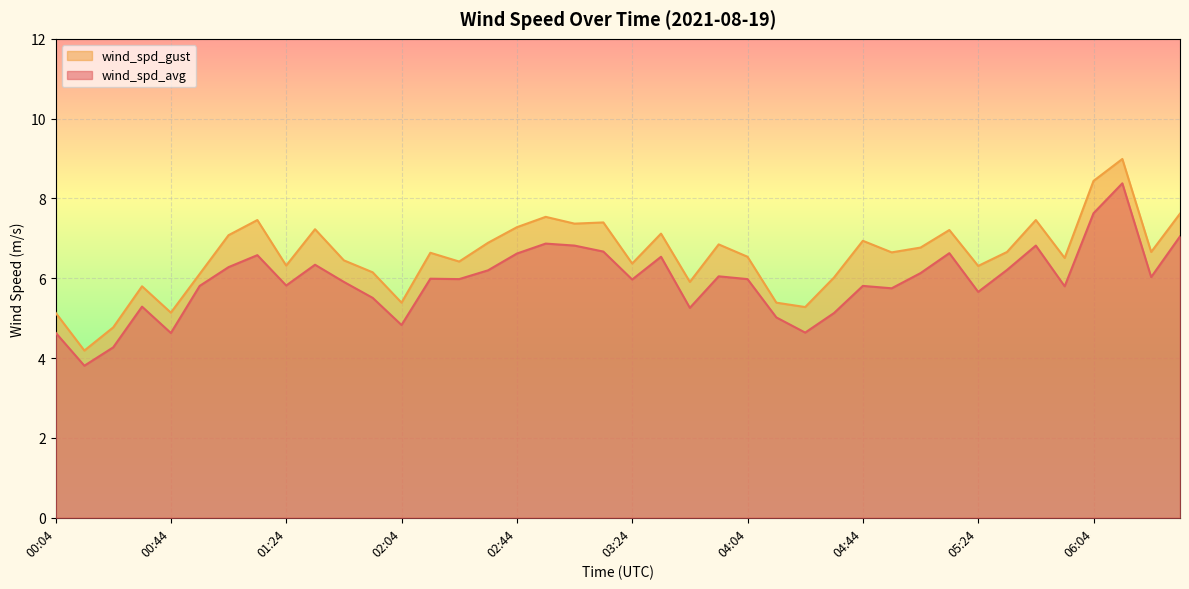

Which series has the widest spread of values?

wind_spd_gust